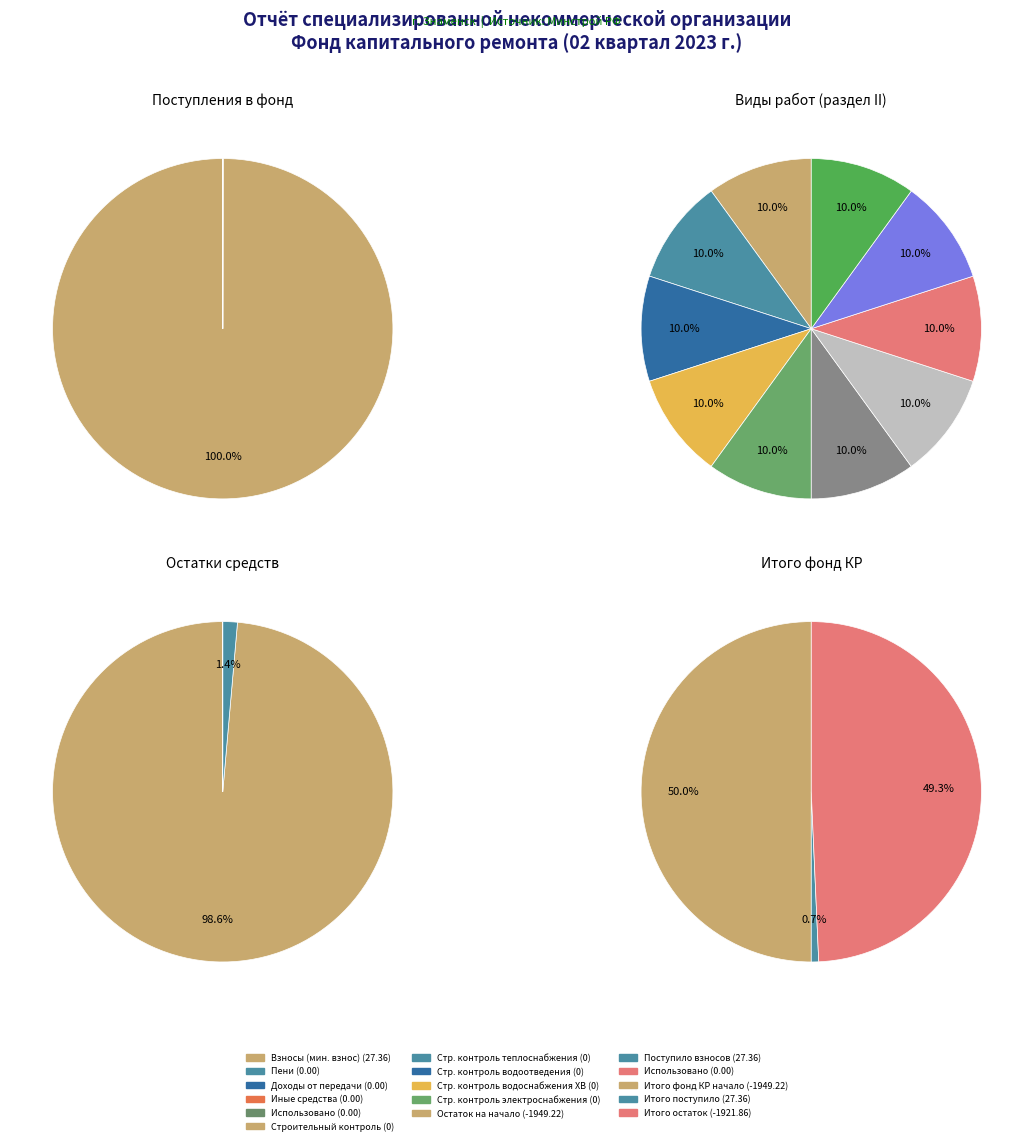

What is the largest slice in the pie chart?

за счет минимального взноса